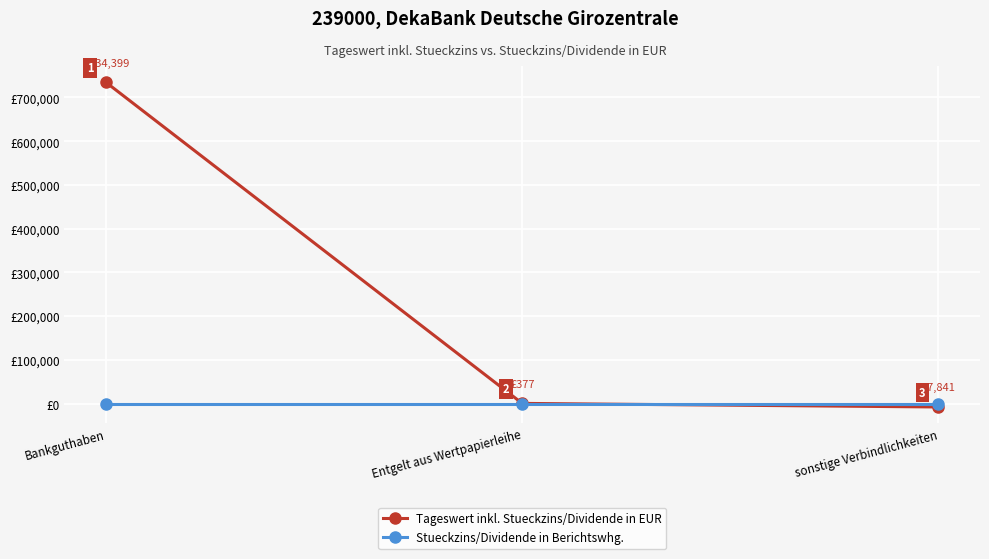

Which series has the widest spread of values?

Tageswert inkl. Stueckzins/Dividende in EUR